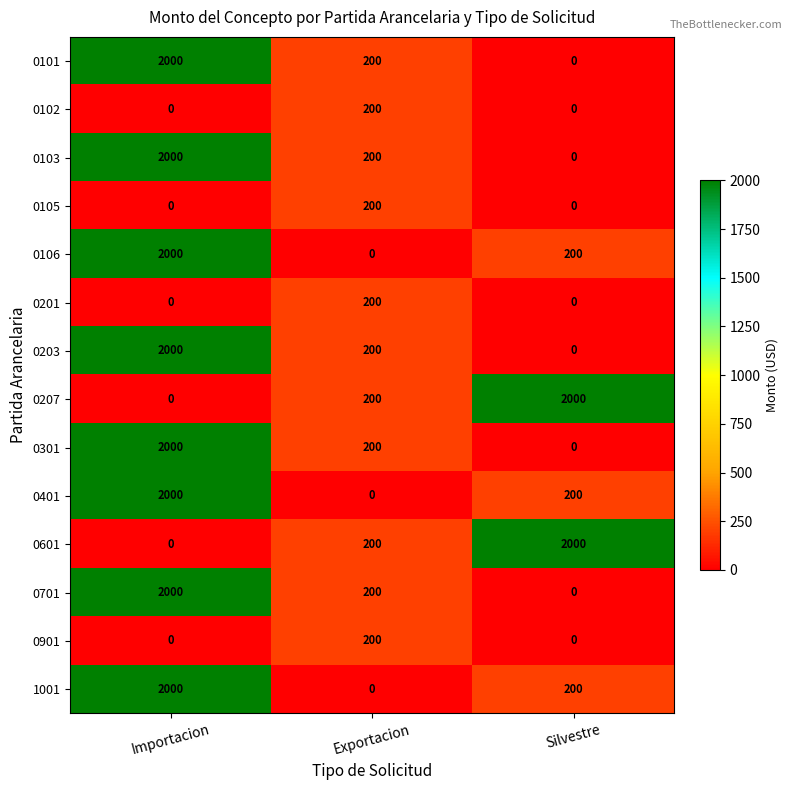

What is the sum of the 0101 values at Exportacion and Importacion?

2200